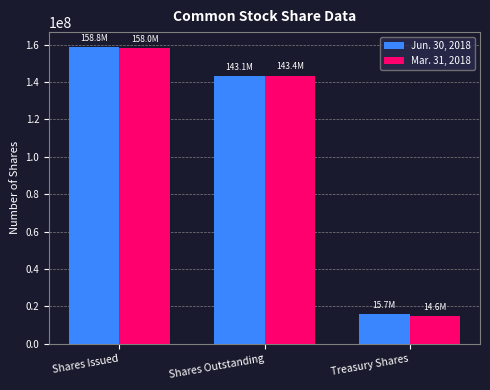

True or false: Jun. 30, 2018 has a value of 143121936 at Shares Outstanding.

True